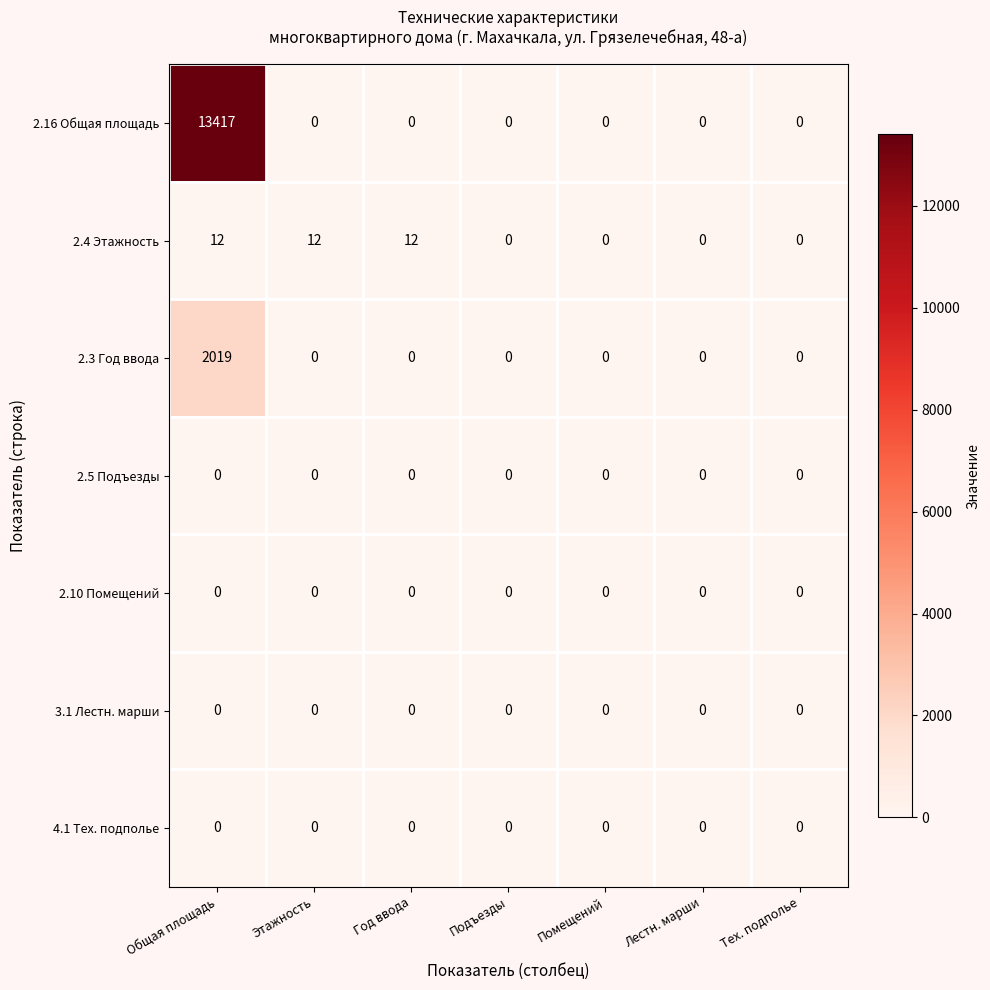

The value of 2.3 Год ввода at Тех. подполье is 0. True or false?

True